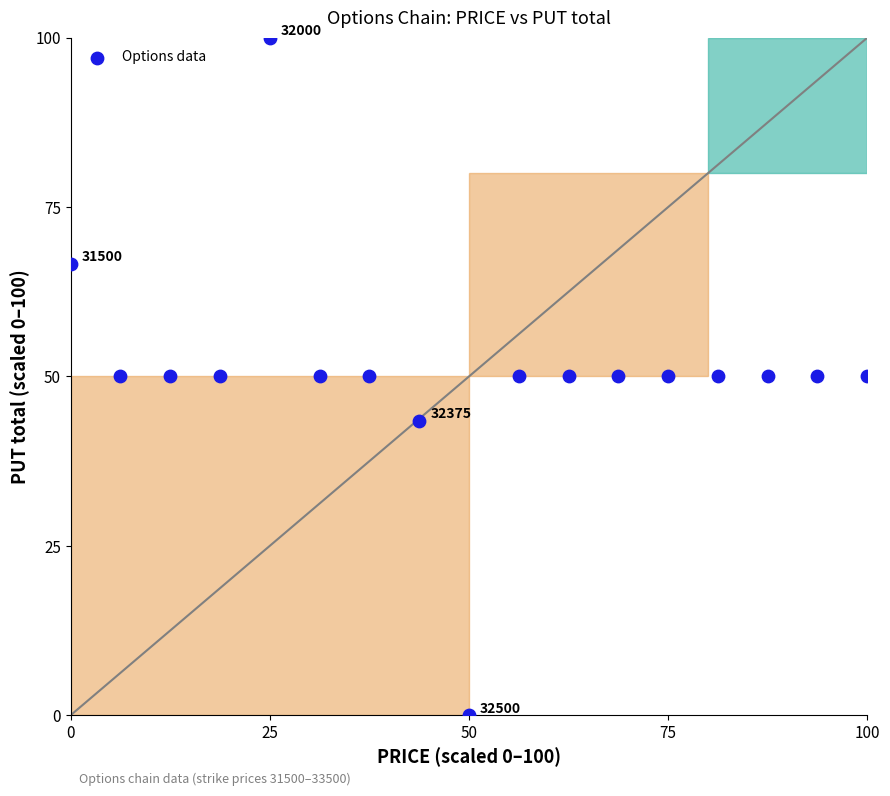

What is the range of Y values (max minus min)?

100.0